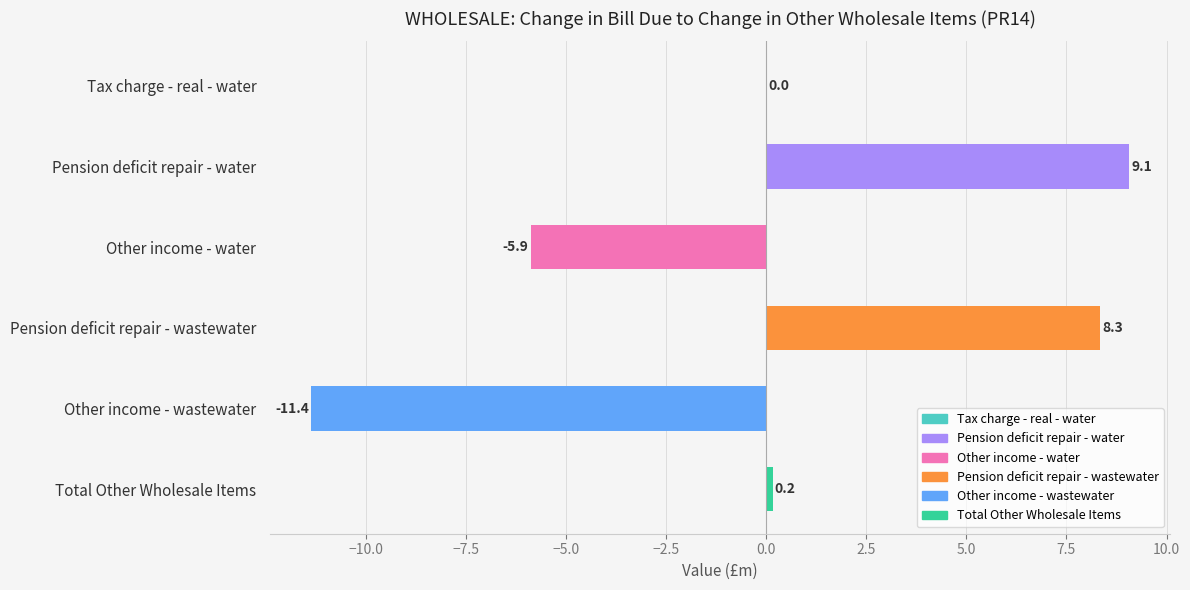

What is the sum of all values?

0.3